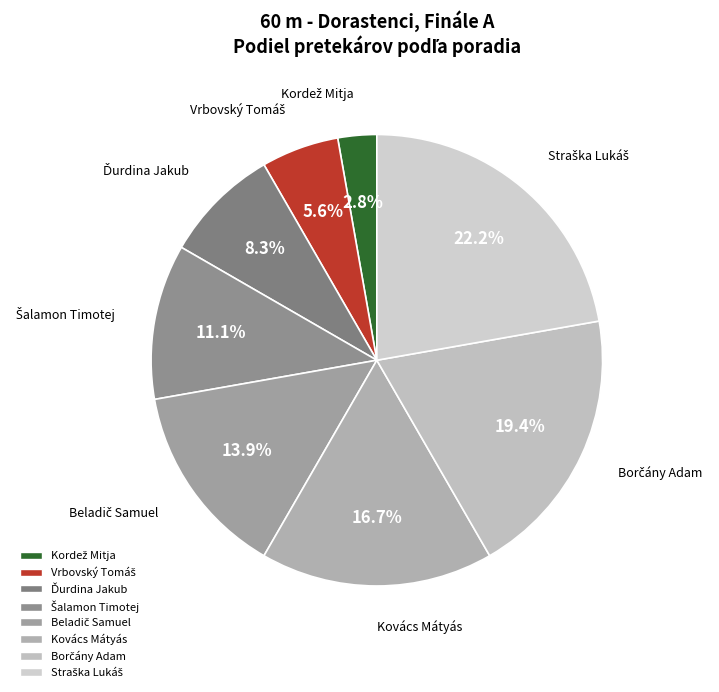

Does any single category account for the majority?

No